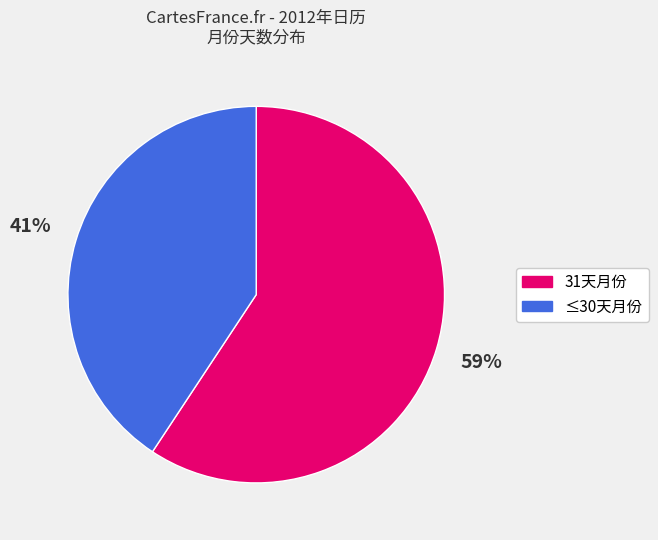

Which category has the smallest portion of the pie?

≤30天月份